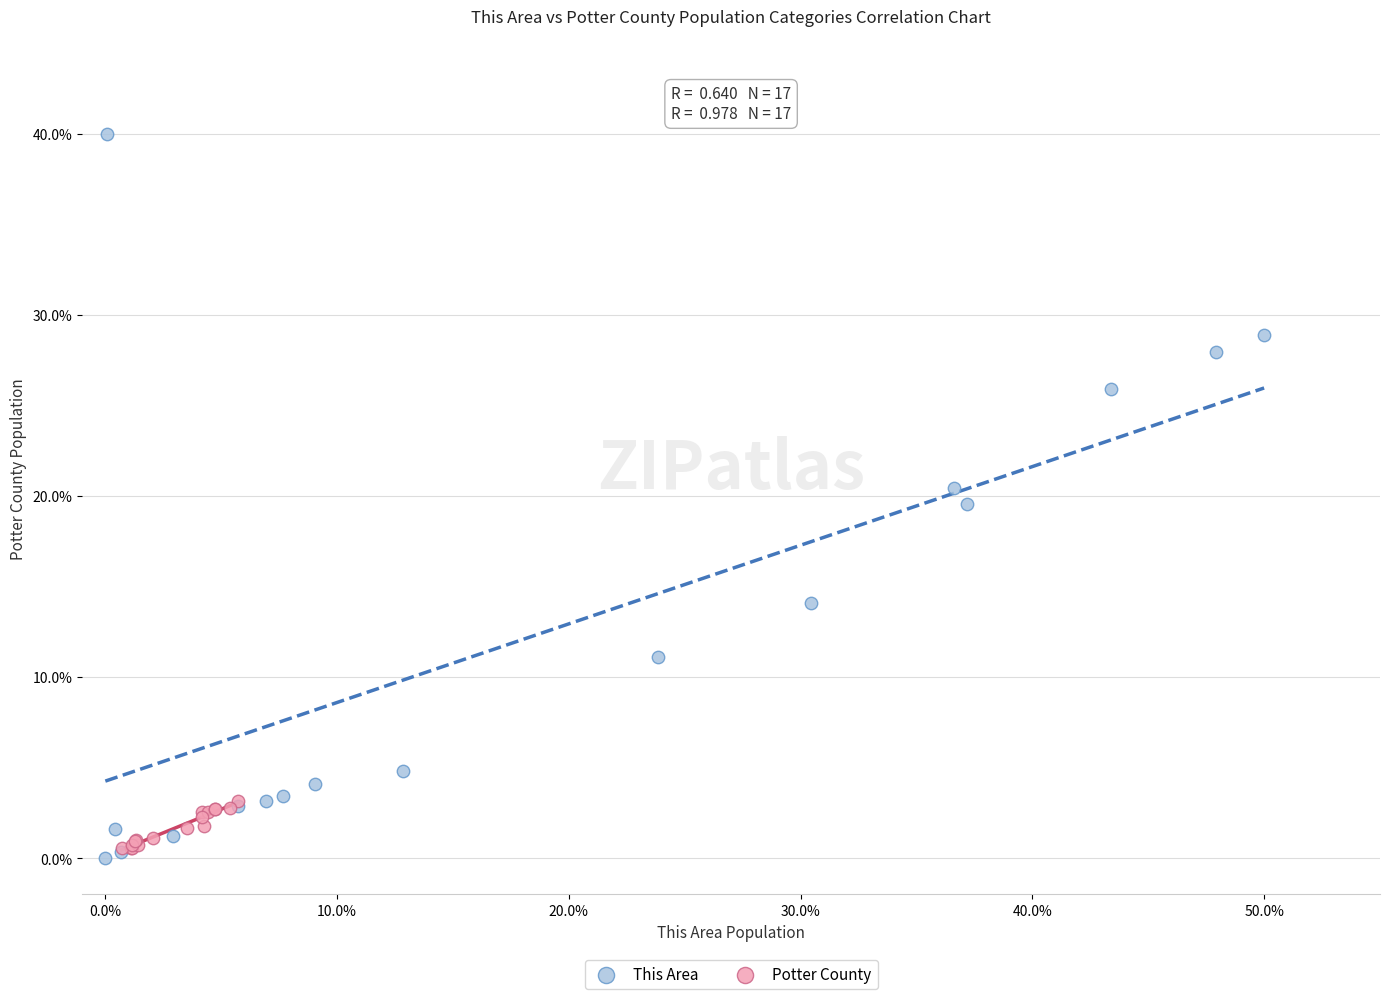

Which series has the largest Y range (max minus min)?

This Area